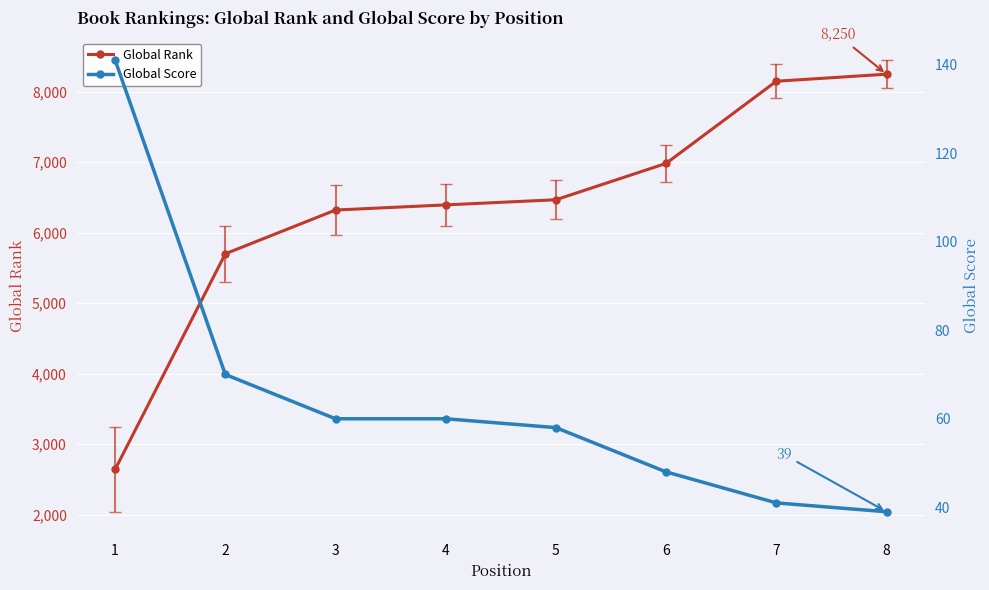

What is the value of the Global Score point at the 6th from the left?

48